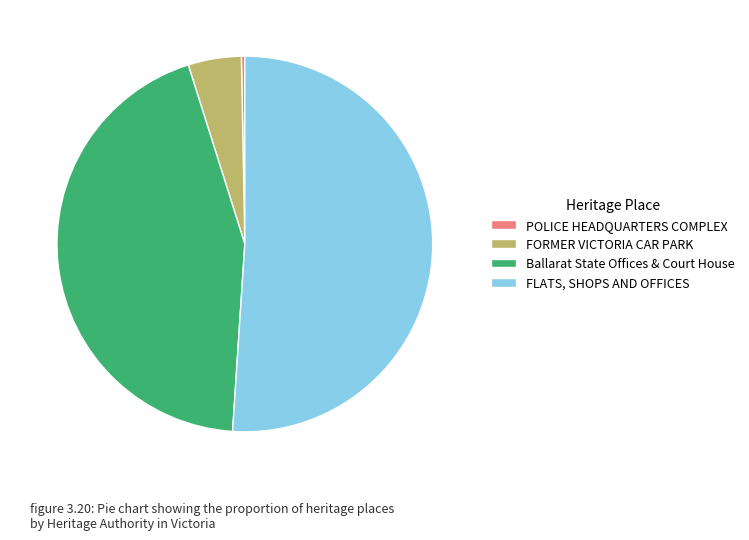

What is the smallest slice in the pie chart?

POLICE HEADQUARTERS COMPLEX